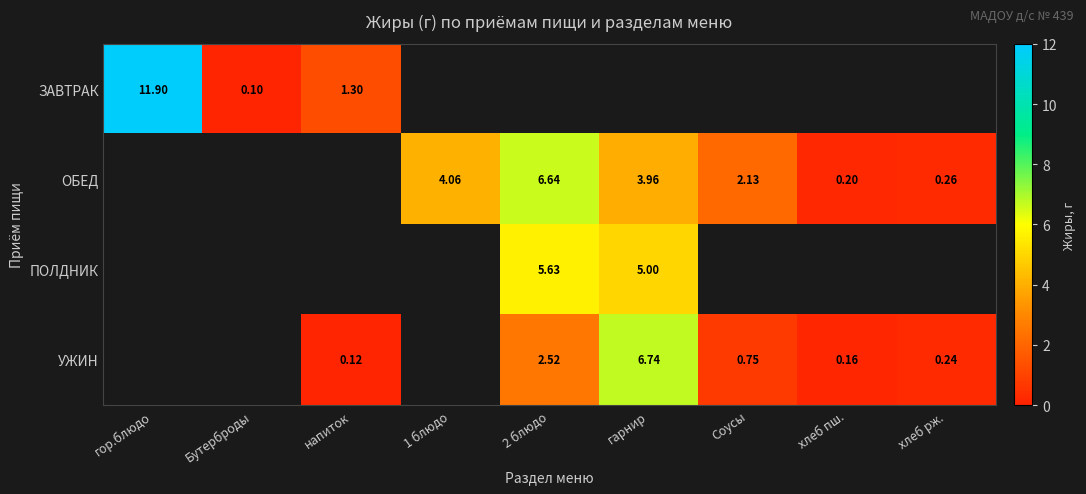

At which category does the chart reach its peak across all series?

гор.блюдо